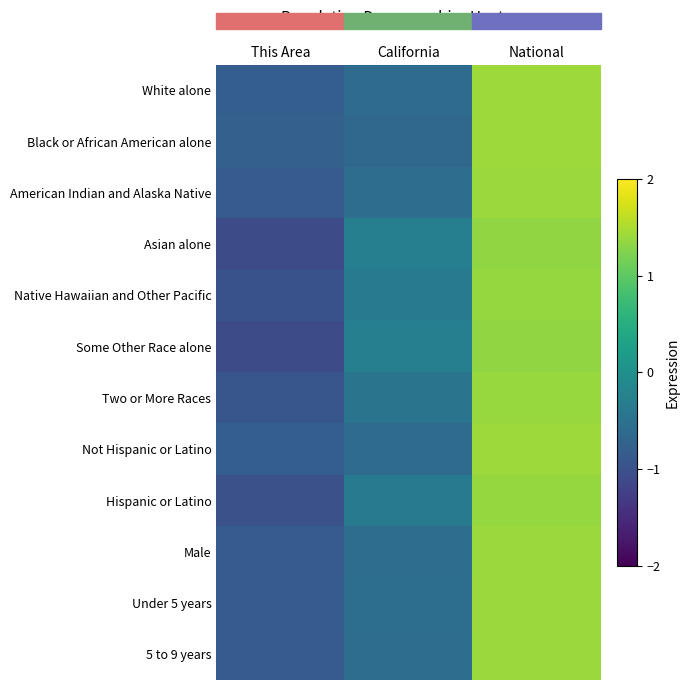

Which series has the largest range (max minus min)?

Asian alone